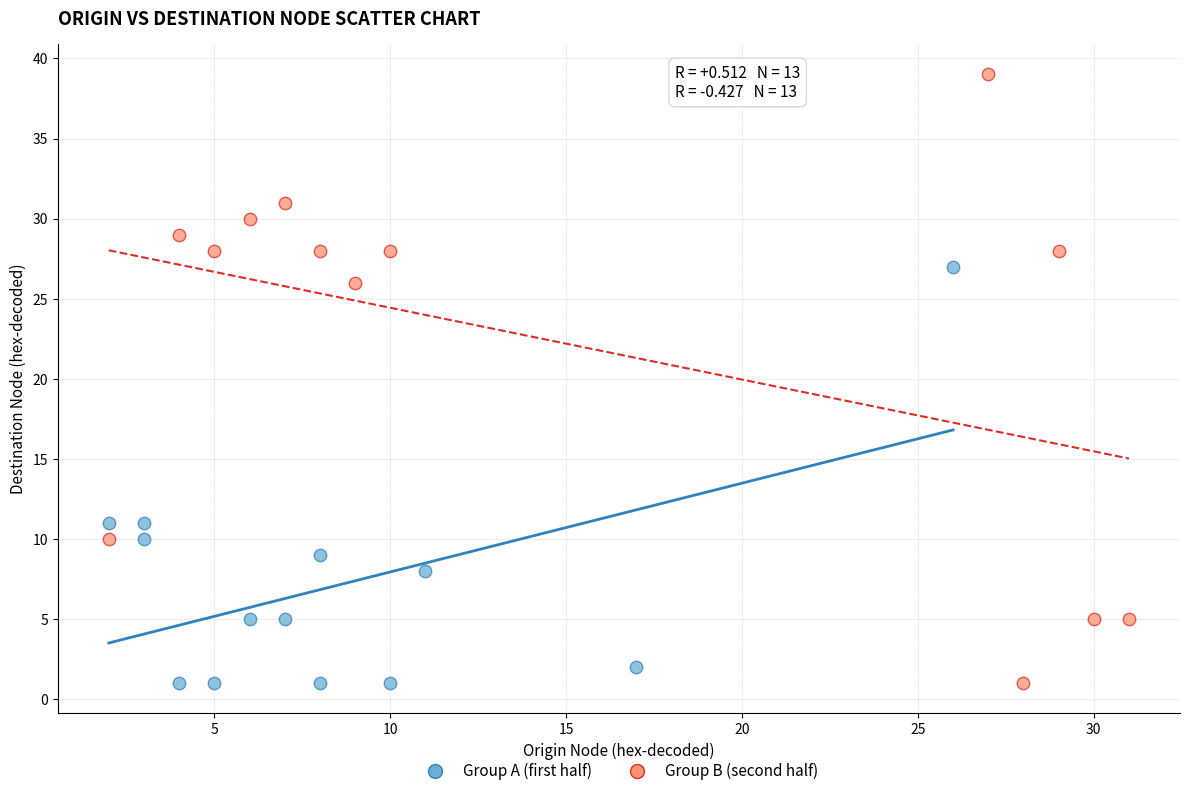

Which series contains the highest Y value?

Group B (second half)